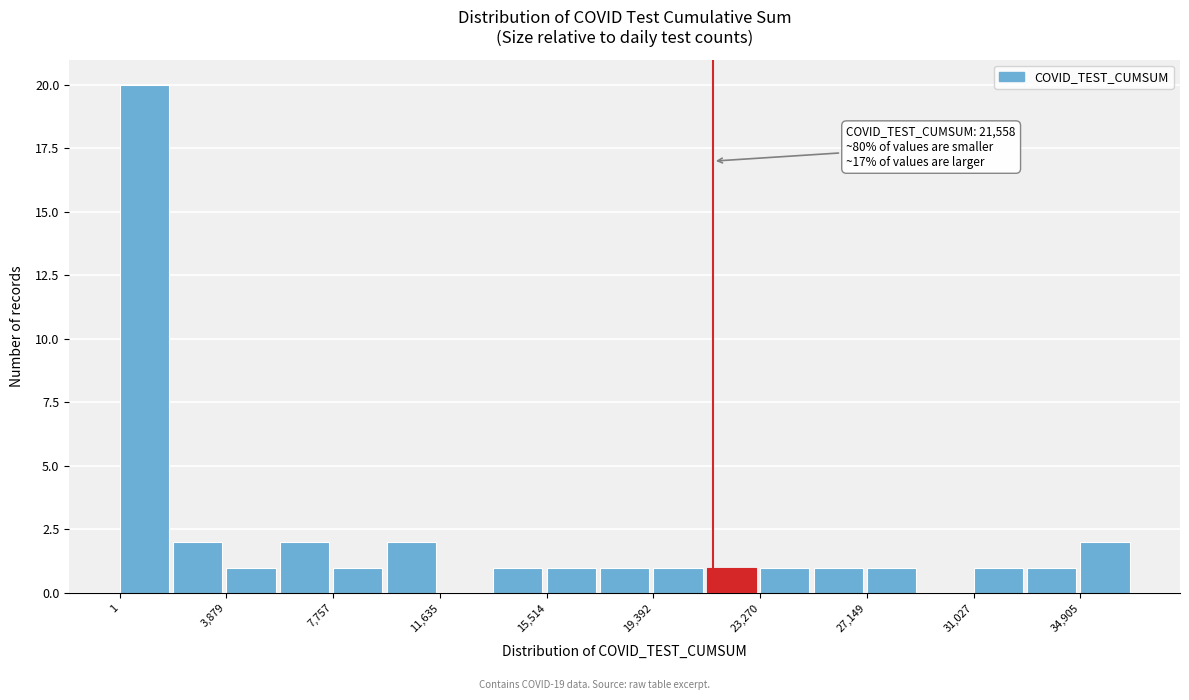

Around what value on the x-axis is the tallest bar? Give the approximate position of its centre, as read against the axis.

1000